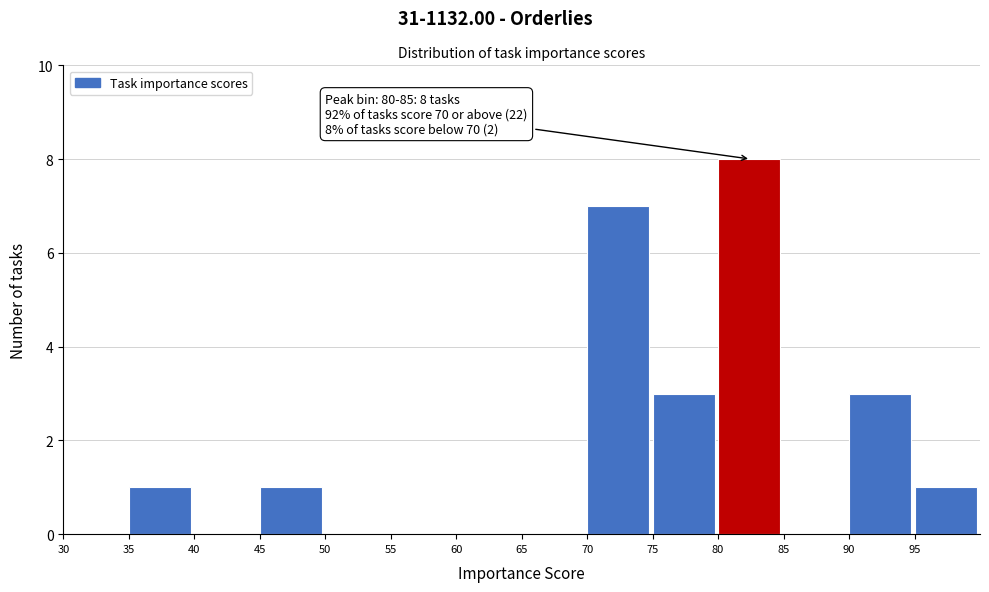

Which range on the x-axis has the tallest bar?

80 to 85